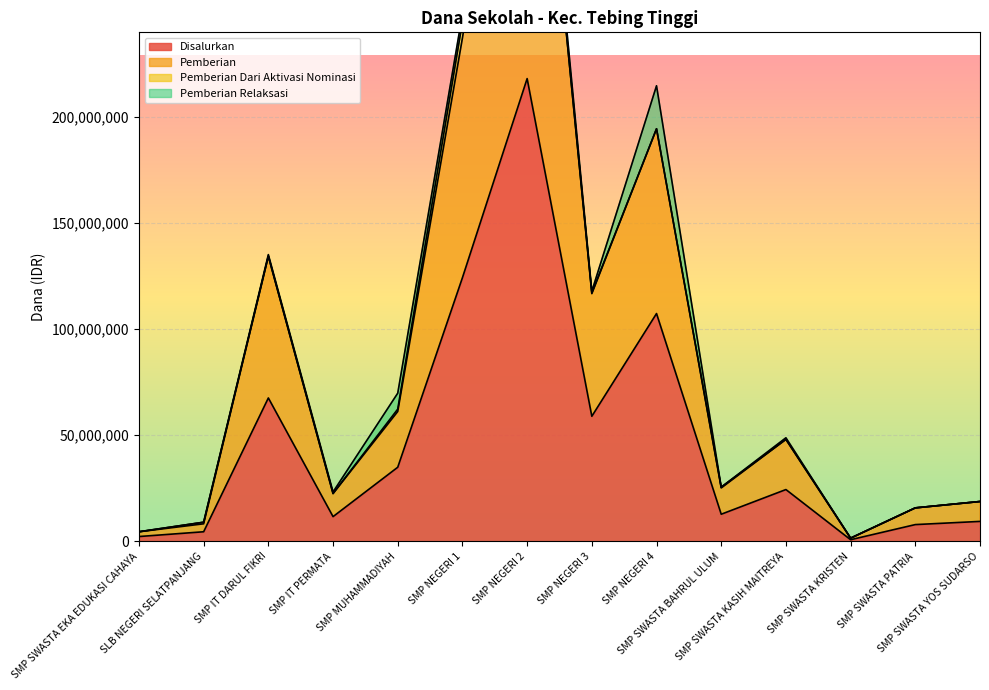

Which series has the largest range (max minus min)?

Pemberian